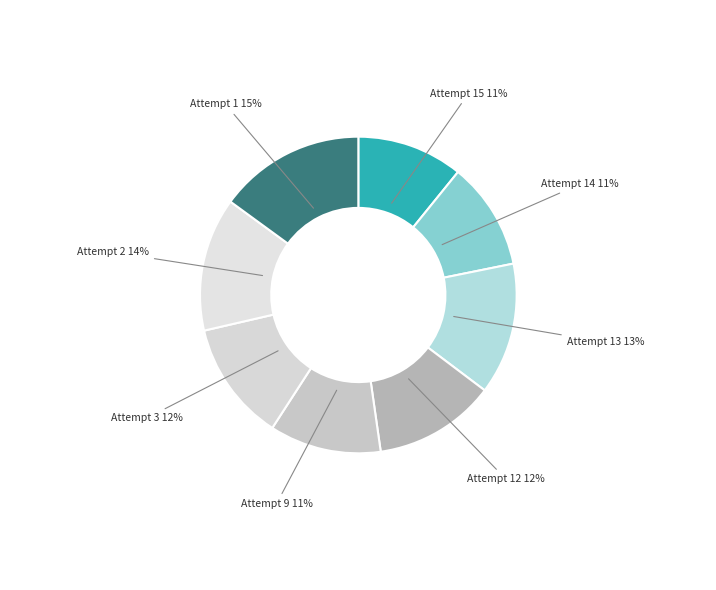

The Attempt 9 slice represents 3% of the pie. True or false?

False